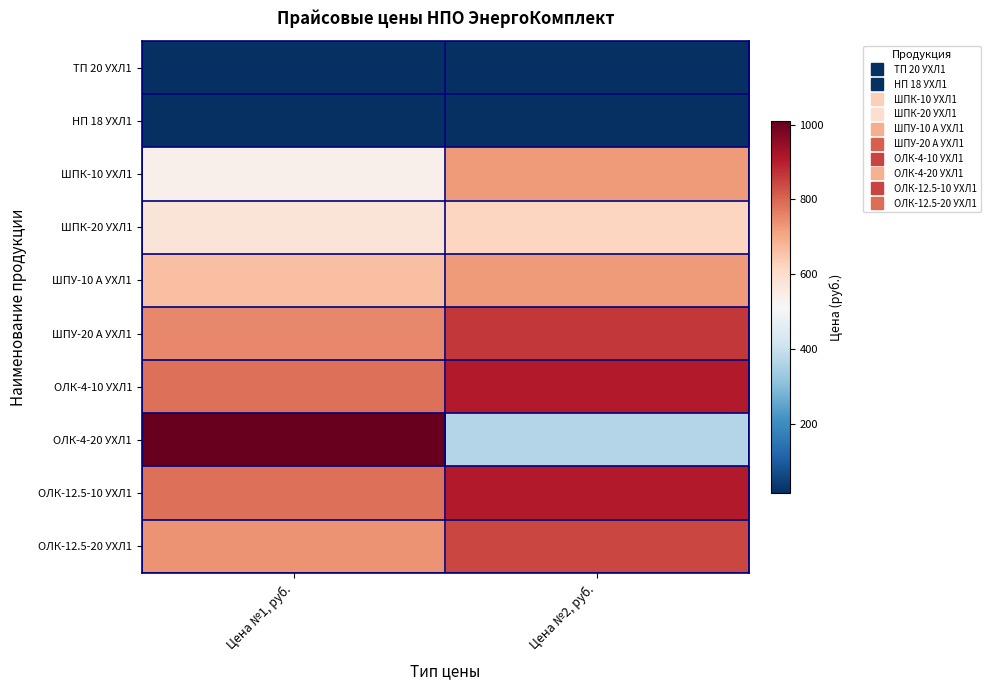

List the series in order of their peak value, highest first.

ОЛК-4-20 УХЛ1, ОЛК-4-10 УХЛ1, ОЛК-12.5-10 УХЛ1, ШПУ-20 А УХЛ1, ОЛК-12.5-20 УХЛ1, ШПК-10 УХЛ1, ШПУ-10 А УХЛ1, ШПК-20 УХЛ1, ТП 20 УХЛ1, НП 18 УХЛ1